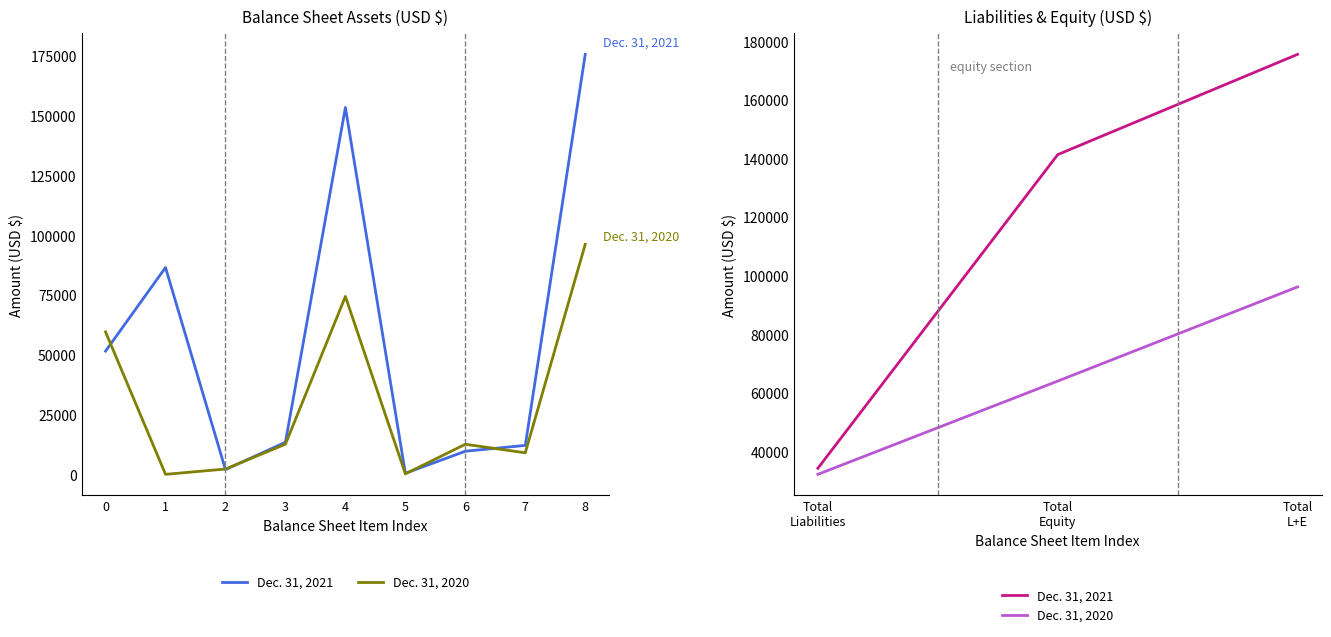

The Dec. 31, 2021 series shows 59609 at Total Equity. True or false?

False